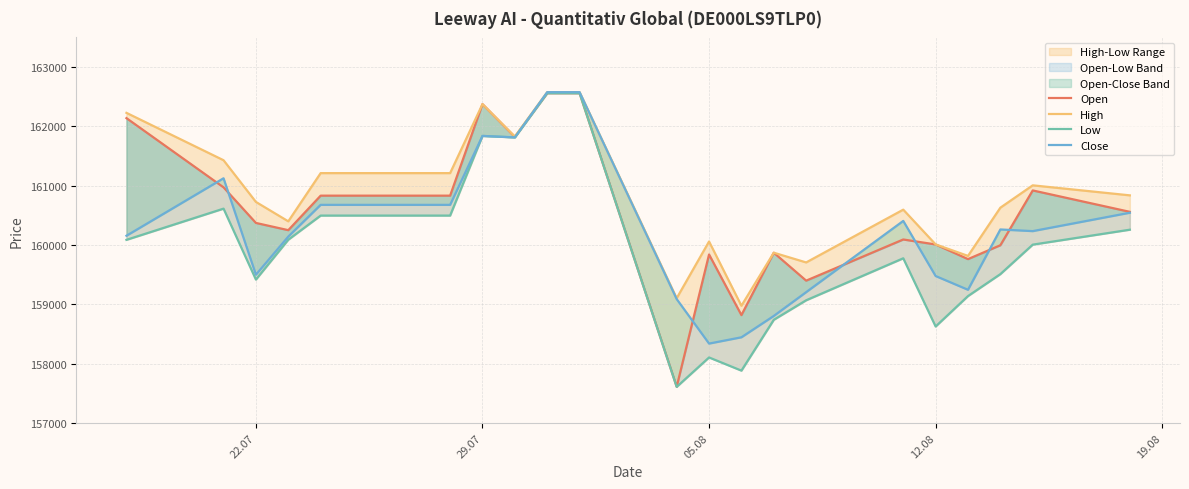

What is the sum of all Low values?

3519182